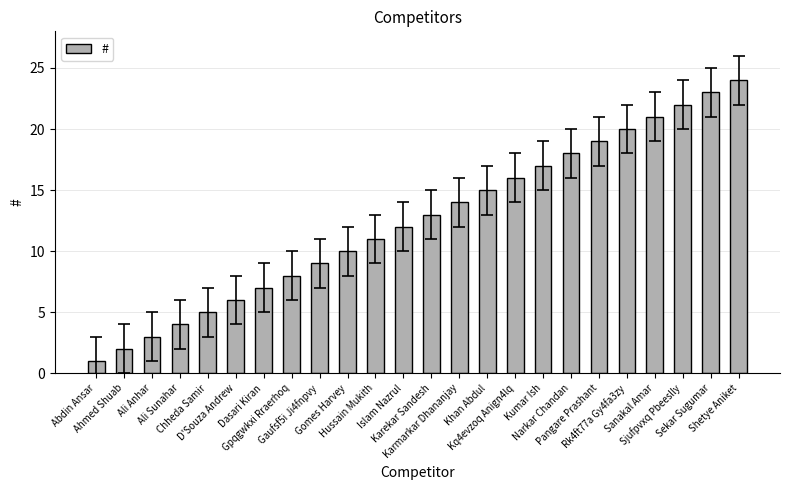

What is the smallest value displayed?

1